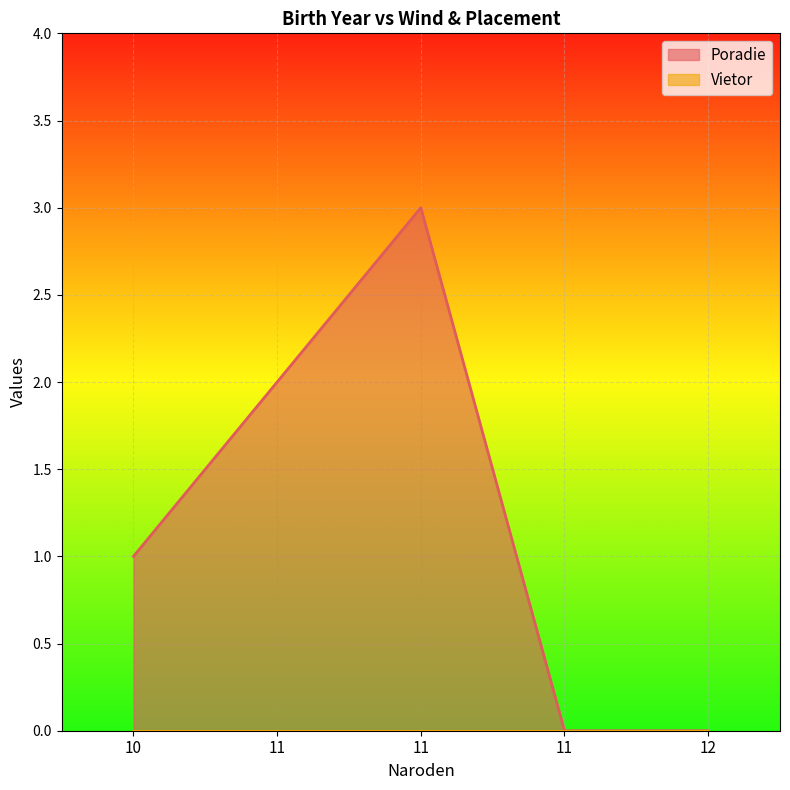

Does the chart display data point markers on the line(s)?

No